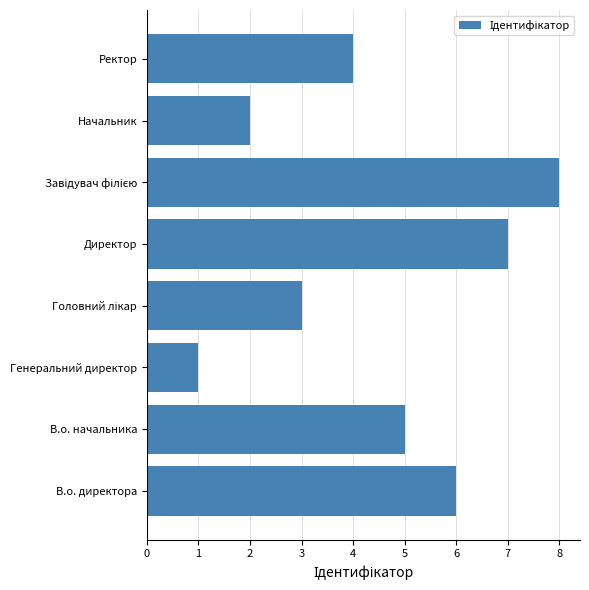

Count the values in the range 3 to 7.

5